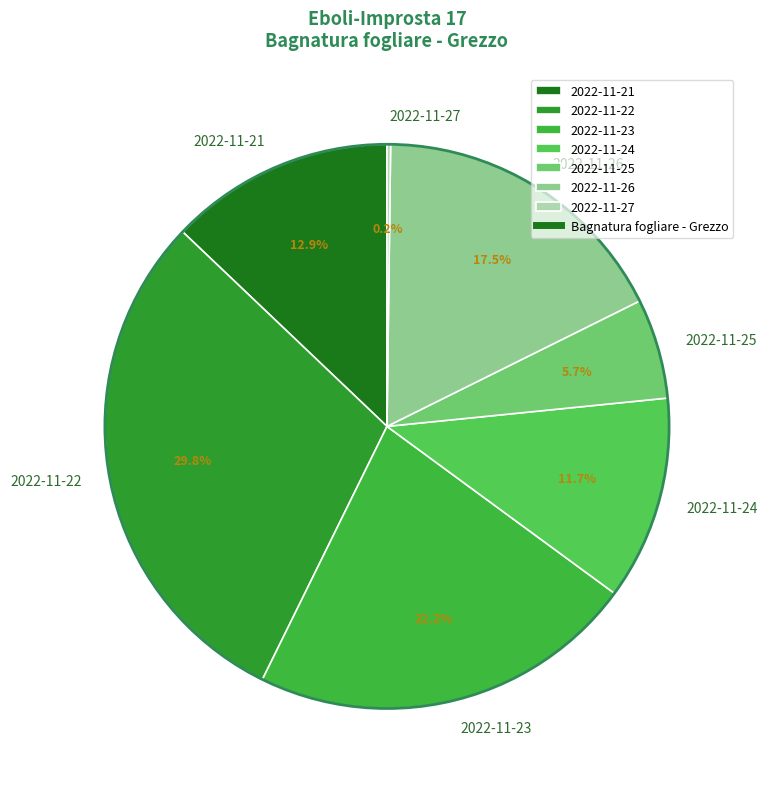

What is the ratio of the value at 2022-11-22 to the value at 2022-11-21?

2.3